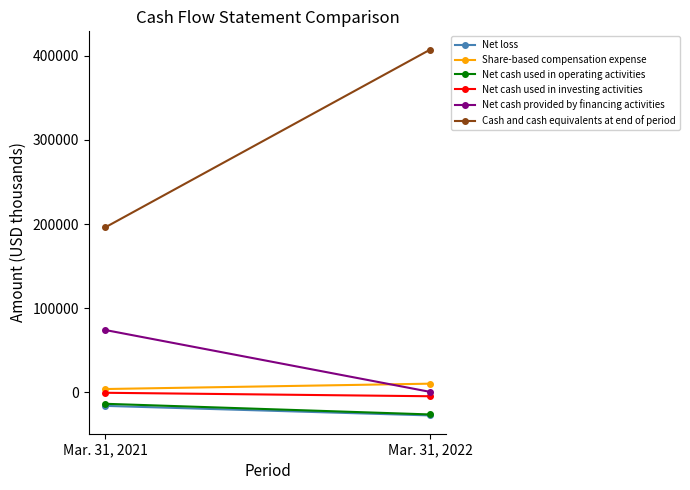

The value of Net cash used in investing activities at Mar. 31, 2022 is -6341. True or false?

False